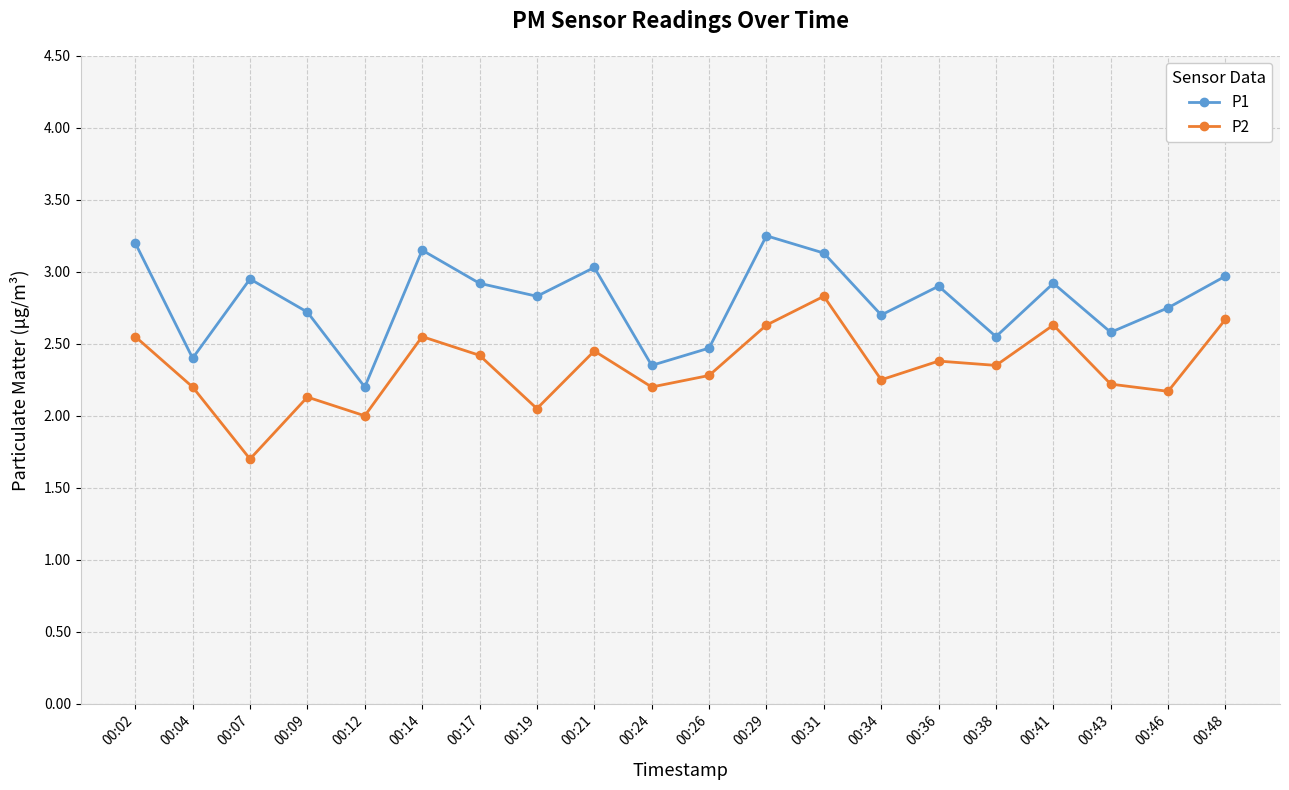

Which series has the largest range (max minus min)?

P2